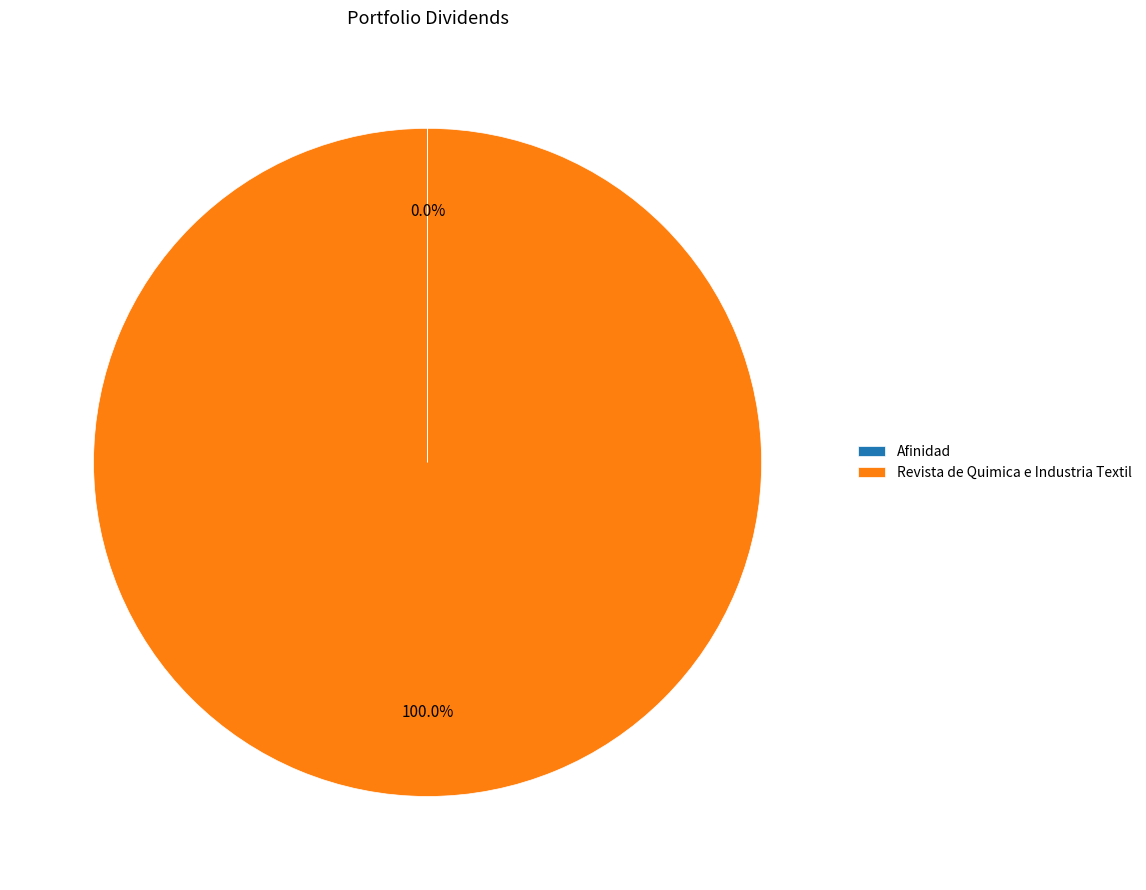

To the nearest percent, what is the average slice percentage?

50%